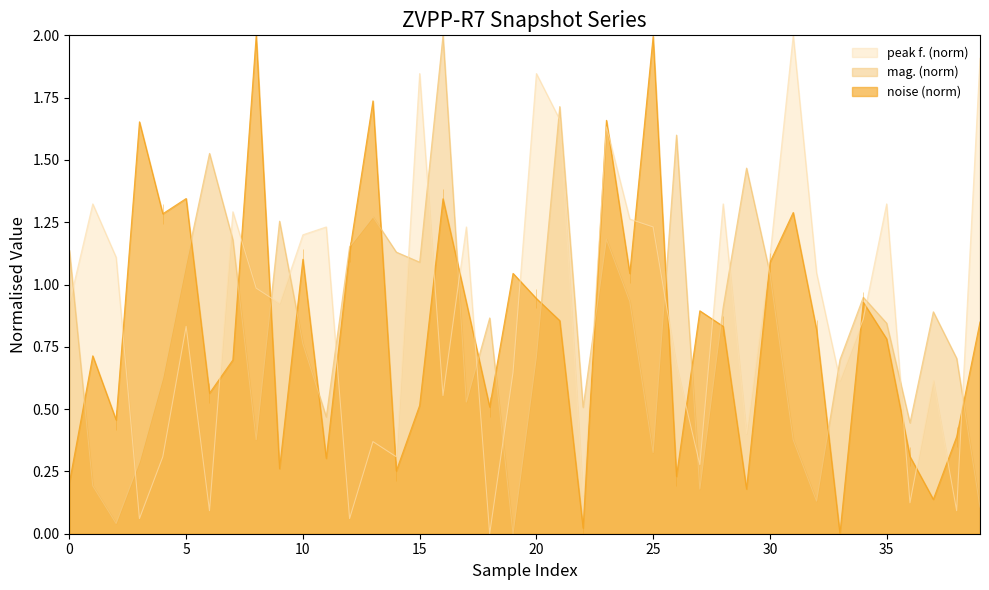

At which label does noise reach its minimum?

33